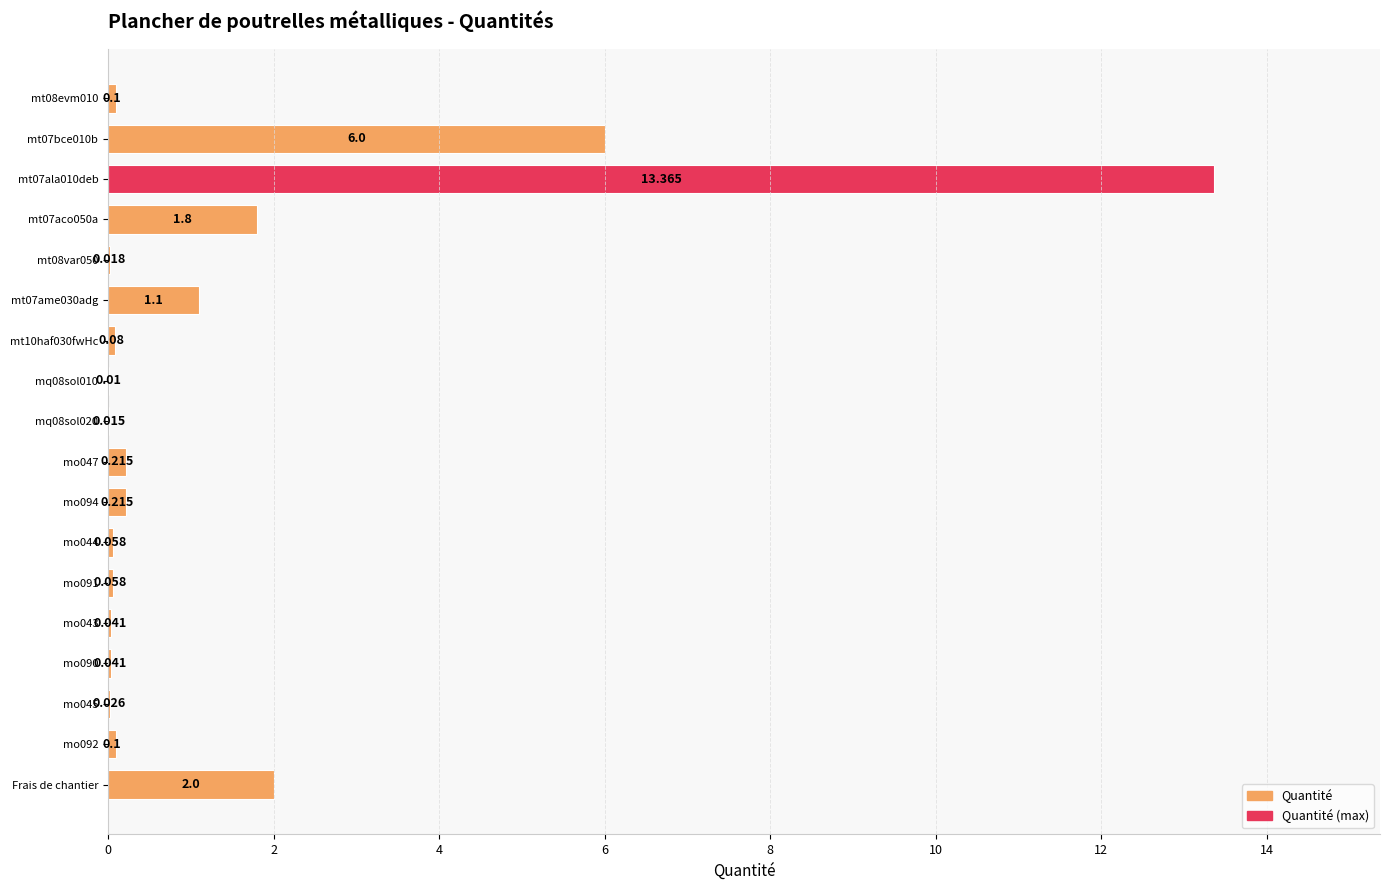

Are the bars horizontal?

Yes